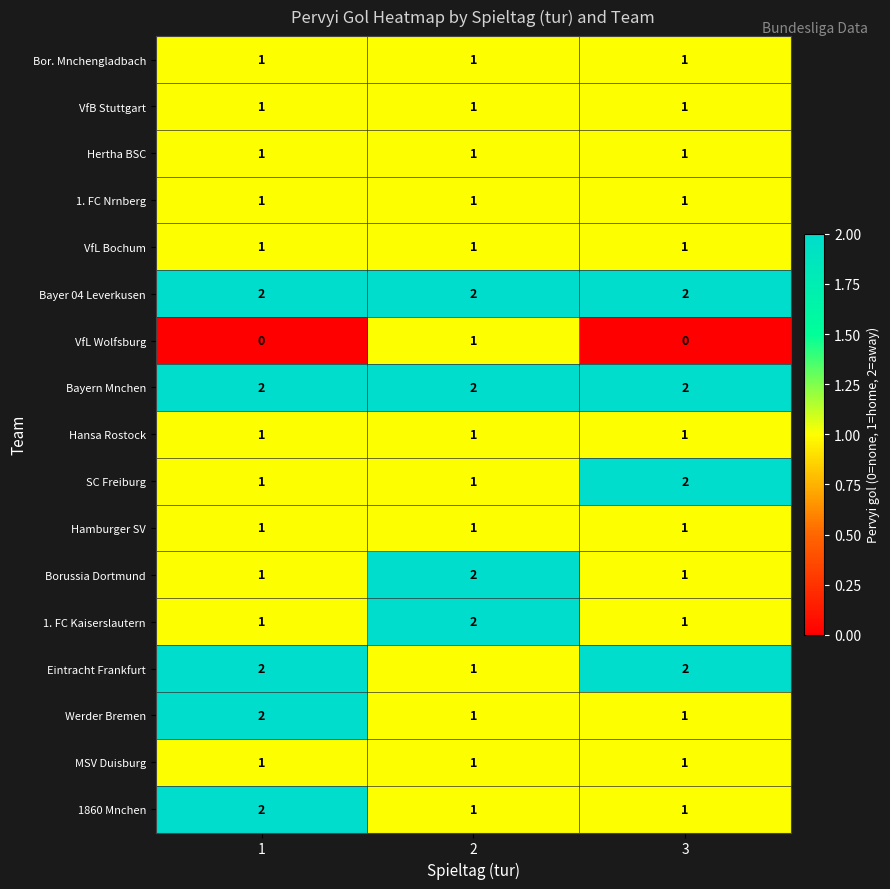

Count the 1. FC Kaiserslautern values in the range 1 to 2.

3